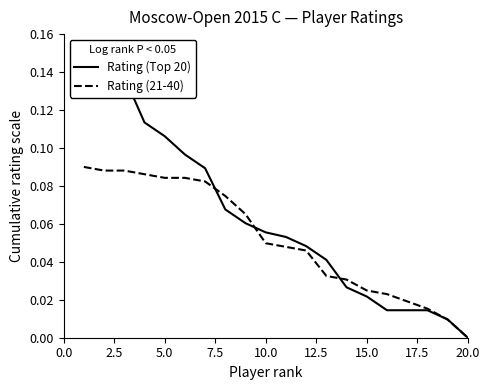

Is it true that Rating (21-40) equals 0.0 at 20.0?

True